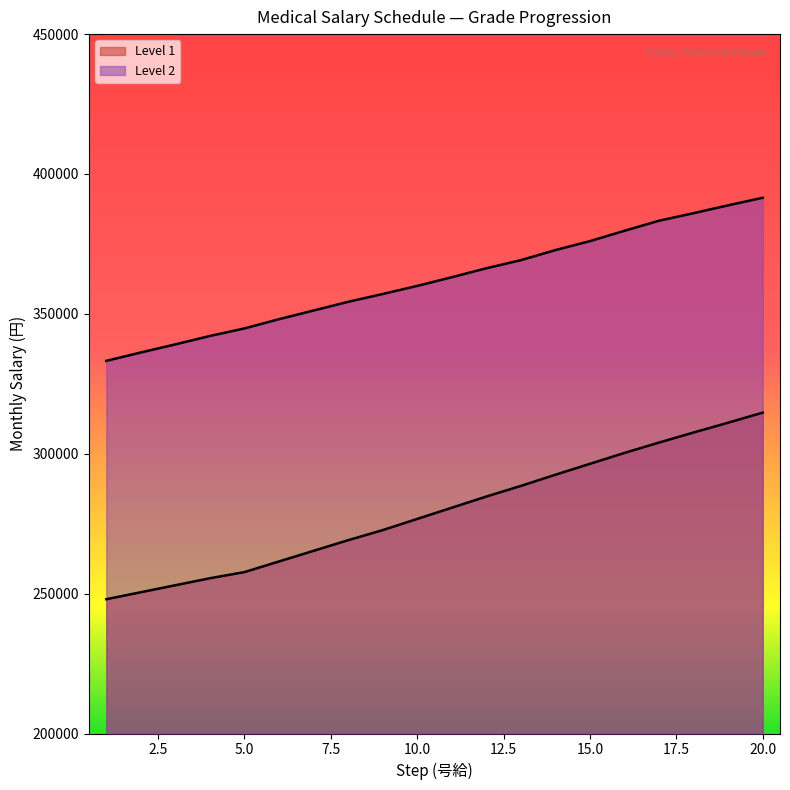

True or false: Level 1 has more than 0 points higher than both neighbors.

False